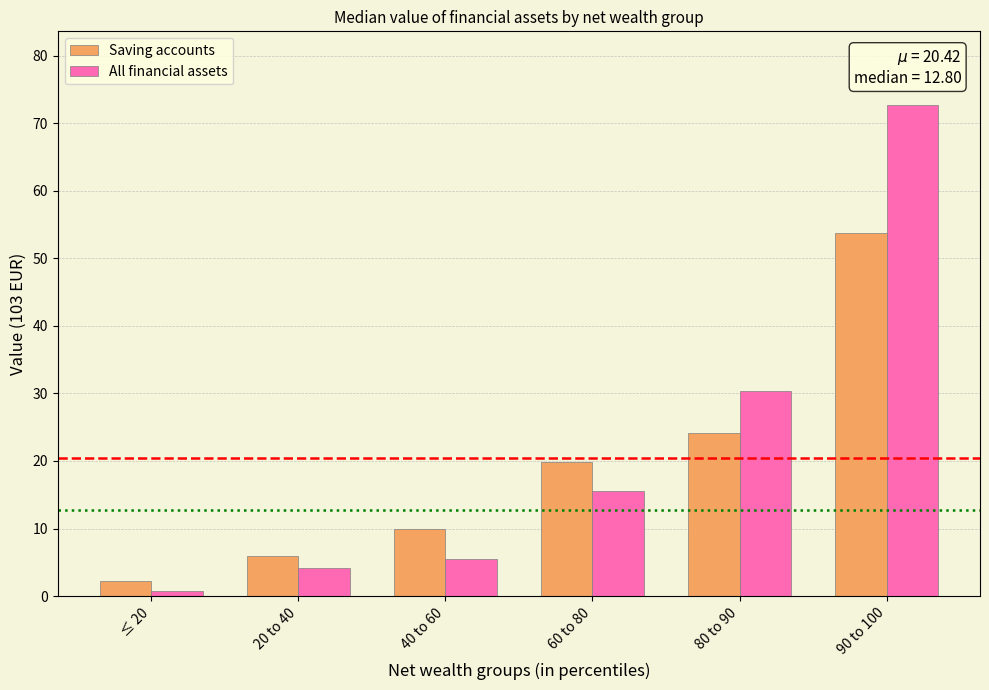

How many groups of bars are there?

6